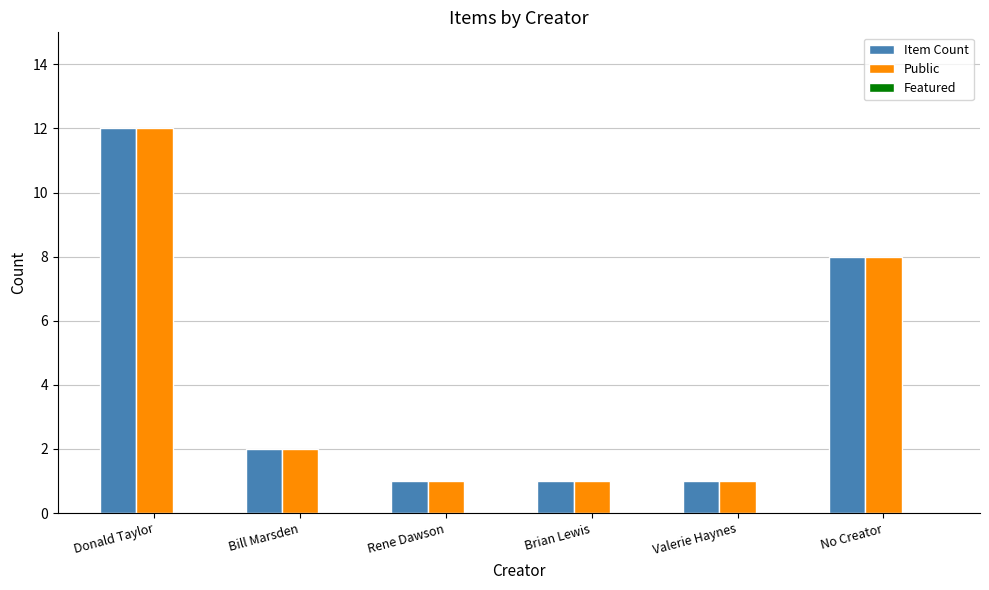

At which category is the sum across all series the highest?

Donald Taylor